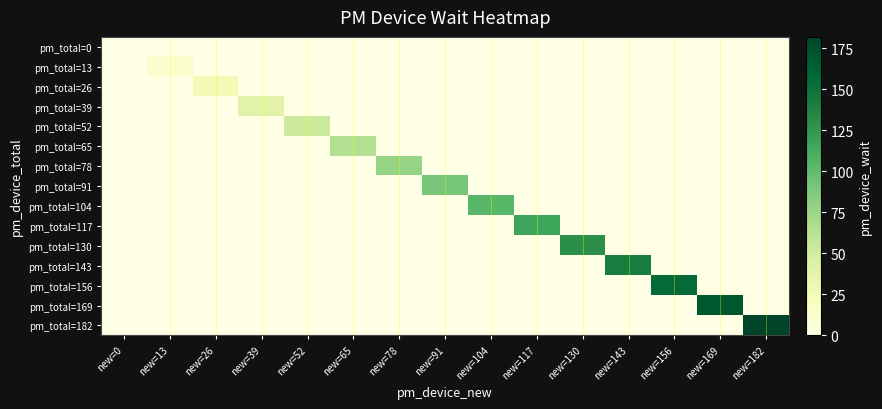

Reading left to right, list all the values displayed in this chart.

pm_total=0: new=0=0	new=13=0	new=26=0	new=39=0	new=52=0	new=65=0	new=78=0	new=91=0	new=104=0	new=117=0	new=130=0	new=143=0	new=156=0	new=169=0	new=182=0
pm_total=13: new=0=0	new=13=13	new=26=0	new=39=0	new=52=0	new=65=0	new=78=0	new=91=0	new=104=0	new=117=0	new=130=0	new=143=0	new=156=0	new=169=0	new=182=0
pm_total=26: new=0=0	new=13=0	new=26=26	new=39=0	new=52=0	new=65=0	new=78=0	new=91=0	new=104=0	new=117=0	new=130=0	new=143=0	new=156=0	new=169=0	new=182=0
pm_total=39: new=0=0	new=13=0	new=26=0	new=39=39	new=52=0	new=65=0	new=78=0	new=91=0	new=104=0	new=117=0	new=130=0	new=143=0	new=156=0	new=169=0	new=182=0
pm_total=52: new=0=0	new=13=0	new=26=0	new=39=0	new=52=52	new=65=0	new=78=0	new=91=0	new=104=0	new=117=0	new=130=0	new=143=0	new=156=0	new=169=0	new=182=0
pm_total=65: new=0=0	new=13=0	new=26=0	new=39=0	new=52=0	new=65=65	new=78=0	new=91=0	new=104=0	new=117=0	new=130=0	new=143=0	new=156=0	new=169=0	new=182=0
pm_total=78: new=0=0	new=13=0	new=26=0	new=39=0	new=52=0	new=65=0	new=78=78	new=91=0	new=104=0	new=117=0	new=130=0	new=143=0	new=156=0	new=169=0	new=182=0
pm_total=91: new=0=0	new=13=0	new=26=0	new=39=0	new=52=0	new=65=0	new=78=0	new=91=91	new=104=0	new=117=0	new=130=0	new=143=0	new=156=0	new=169=0	new=182=0
pm_total=104: new=0=0	new=13=0	new=26=0	new=39=0	new=52=0	new=65=0	new=78=0	new=91=0	new=104=104	new=117=0	new=130=0	new=143=0	new=156=0	new=169=0	new=182=0
pm_total=117: new=0=0	new=13=0	new=26=0	new=39=0	new=52=0	new=65=0	new=78=0	new=91=0	new=104=0	new=117=117	new=130=0	new=143=0	new=156=0	new=169=0	new=182=0
pm_total=130: new=0=0	new=13=0	new=26=0	new=39=0	new=52=0	new=65=0	new=78=0	new=91=0	new=104=0	new=117=0	new=130=130	new=143=0	new=156=0	new=169=0	new=182=0
pm_total=143: new=0=0	new=13=0	new=26=0	new=39=0	new=52=0	new=65=0	new=78=0	new=91=0	new=104=0	new=117=0	new=130=0	new=143=143	new=156=0	new=169=0	new=182=0
pm_total=156: new=0=0	new=13=0	new=26=0	new=39=0	new=52=0	new=65=0	new=78=0	new=91=0	new=104=0	new=117=0	new=130=0	new=143=0	new=156=156	new=169=0	new=182=0
pm_total=169: new=0=0	new=13=0	new=26=0	new=39=0	new=52=0	new=65=0	new=78=0	new=91=0	new=104=0	new=117=0	new=130=0	new=143=0	new=156=0	new=169=169	new=182=0
pm_total=182: new=0=0	new=13=0	new=26=0	new=39=0	new=52=0	new=65=0	new=78=0	new=91=0	new=104=0	new=117=0	new=130=0	new=143=0	new=156=0	new=169=0	new=182=182